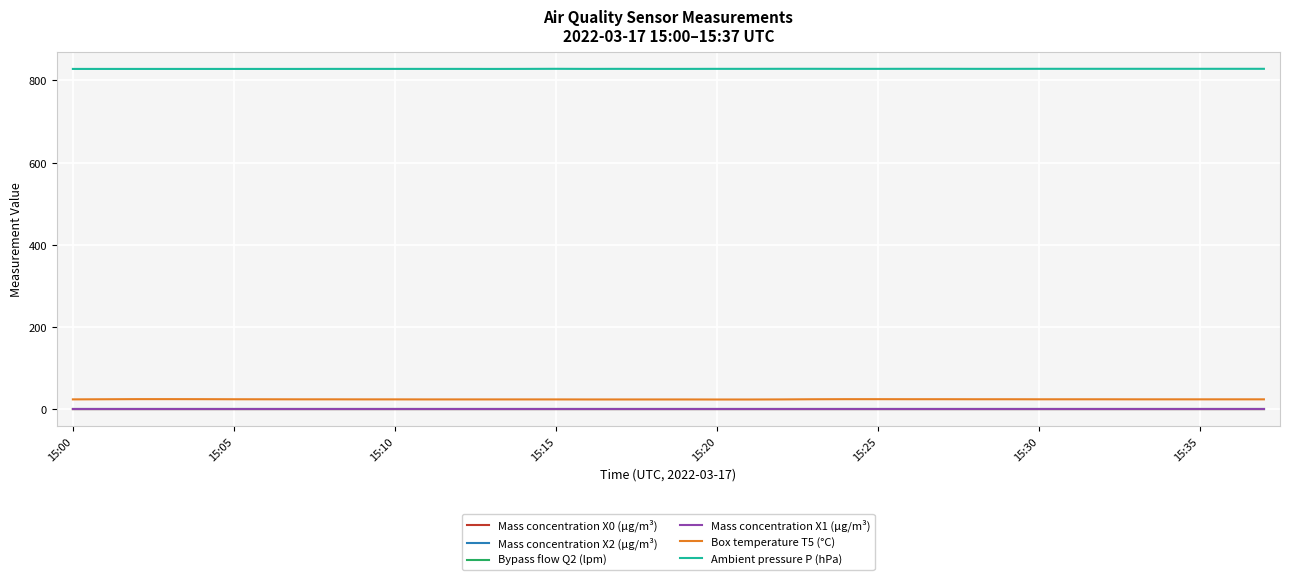

True or false: Ambient pressure P (hPa) and Mass concentration X2 (μg/m³) cross at least once.

False